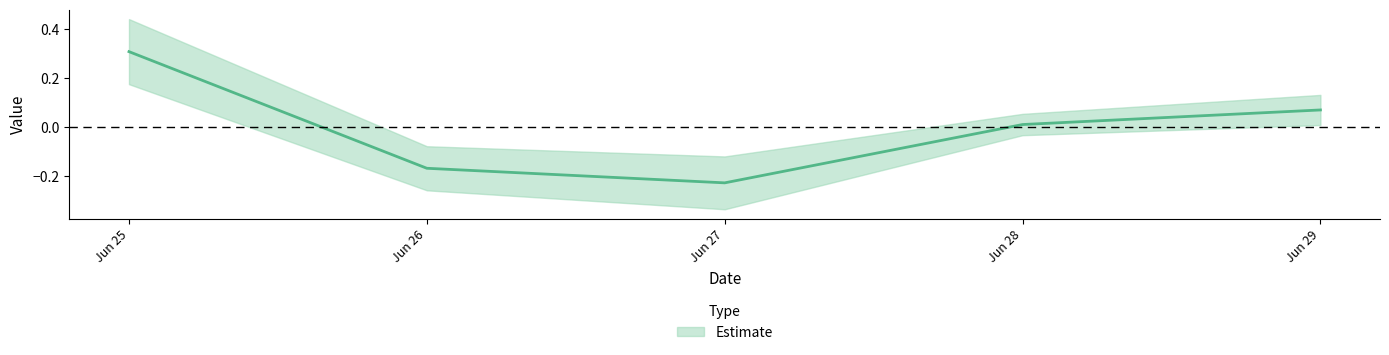

What is the value of the 3rd point from the left?

-0.2